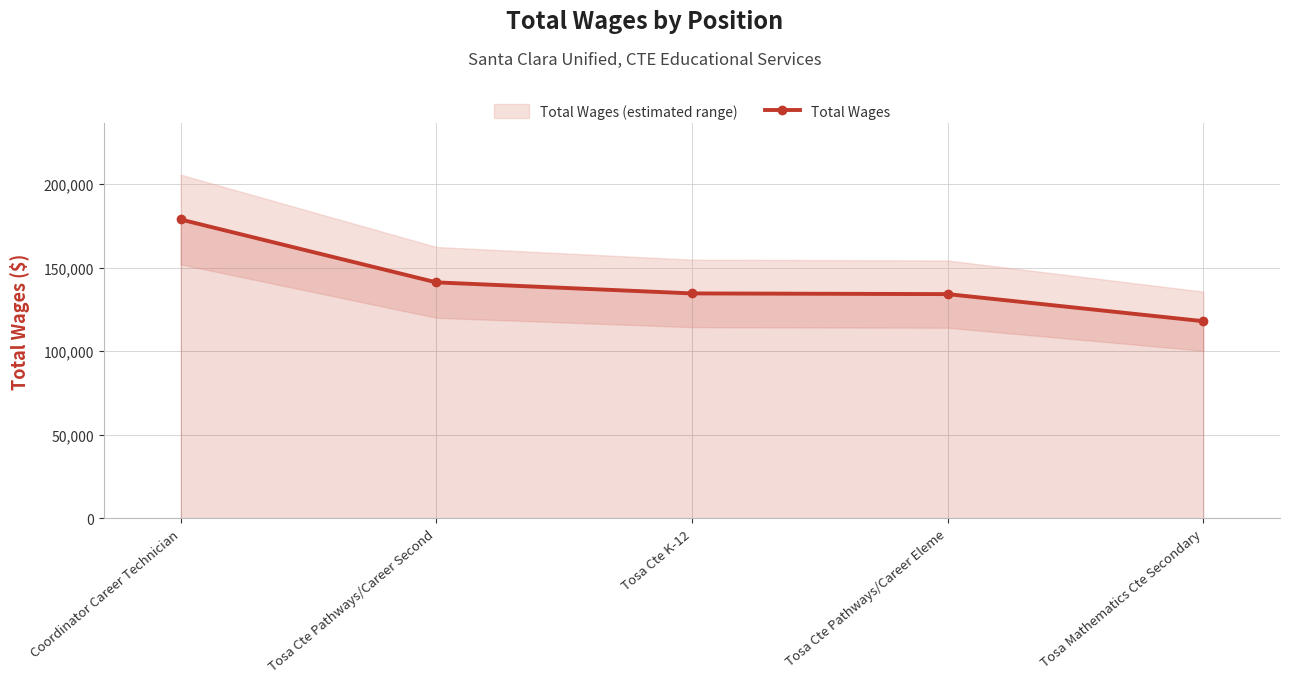

How many categories are shown in the chart?

5